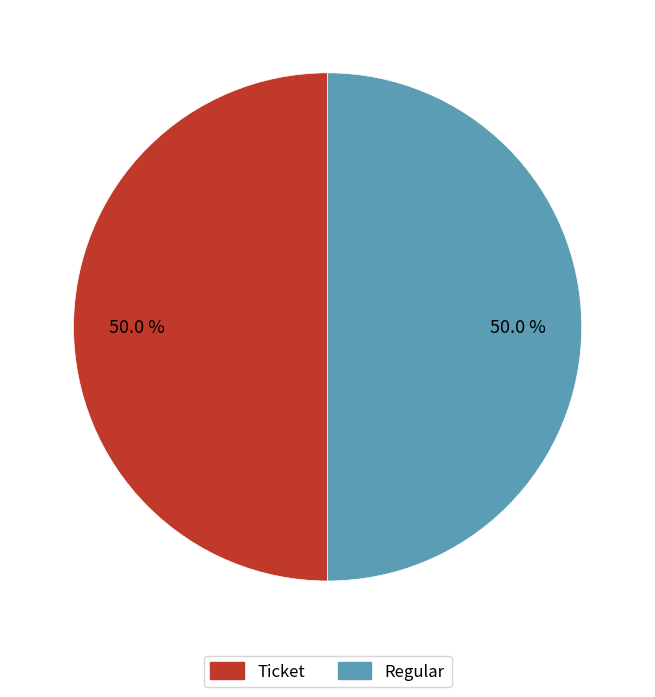

Which category has the biggest portion of the pie?

Regular (io_index=24)